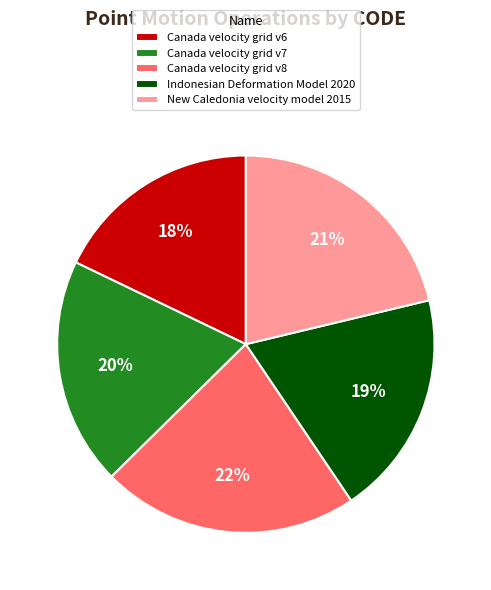

Count the number of slices in the pie.

5